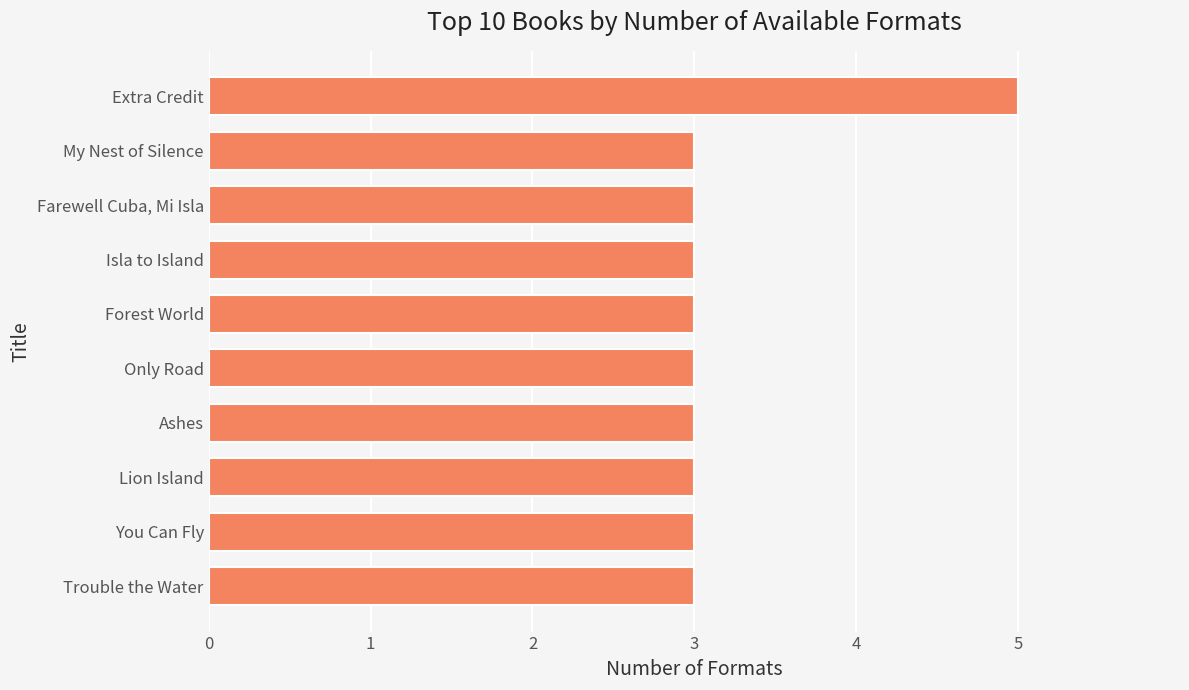

What is the ratio of the value at You Can Fly to the value at My Nest of Silence?

1.0